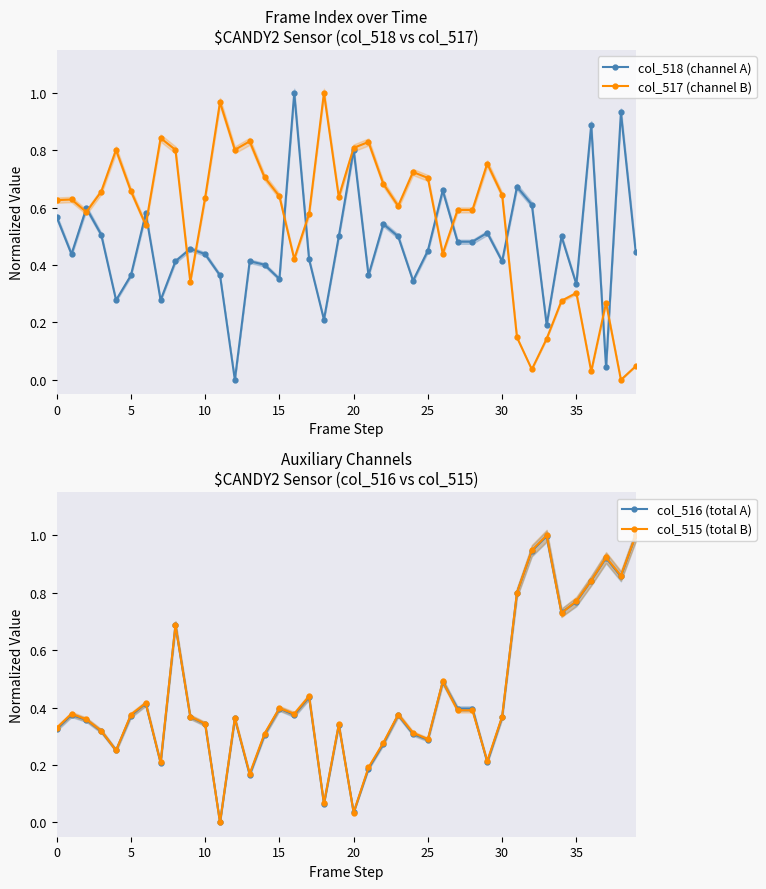

What is the highest value of the col_518 (channel A) series?

1.0